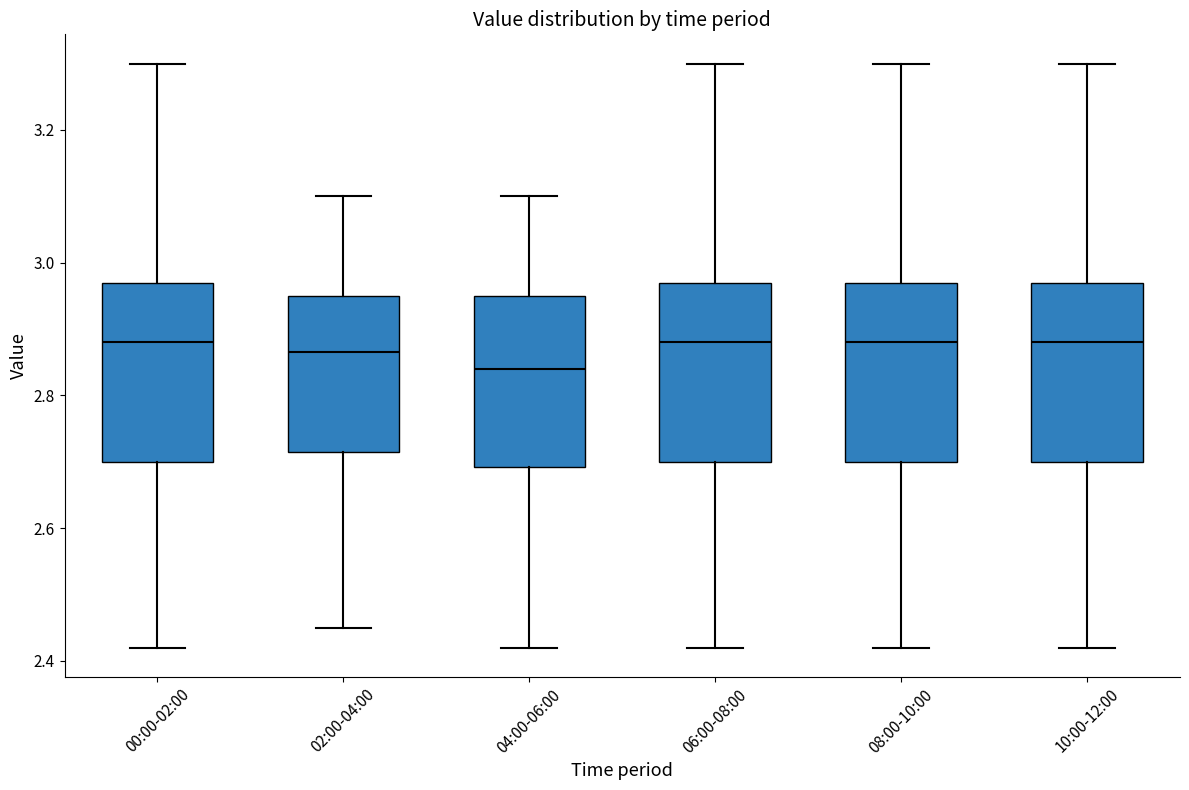

Reading left to right, transcribe this box plot: for each box, give where its median line is, the range the box spans, and where its two whiskers end, as read against the y-axis. The values are not printed on the chart, so give them approximately, as read against the axis.

00:00-02:00: median 2.88, box 2.70 to 2.98, whiskers 2.42 to 3.30
02:00-04:00: median 2.86, box 2.72 to 2.96, whiskers 2.46 to 3.10
04:00-06:00: median 2.84, box 2.70 to 2.96, whiskers 2.42 to 3.10
06:00-08:00: median 2.88, box 2.70 to 2.98, whiskers 2.42 to 3.30
08:00-10:00: median 2.88, box 2.70 to 2.98, whiskers 2.42 to 3.30
10:00-12:00: median 2.88, box 2.70 to 2.98, whiskers 2.42 to 3.30